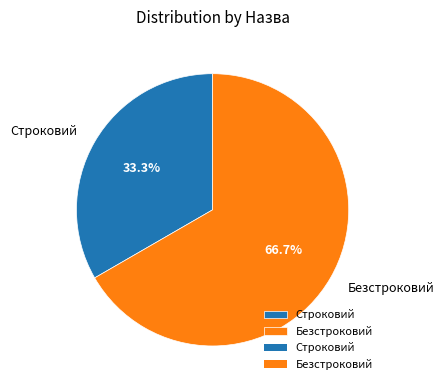

To the nearest percent, what is the average slice percentage?

50%